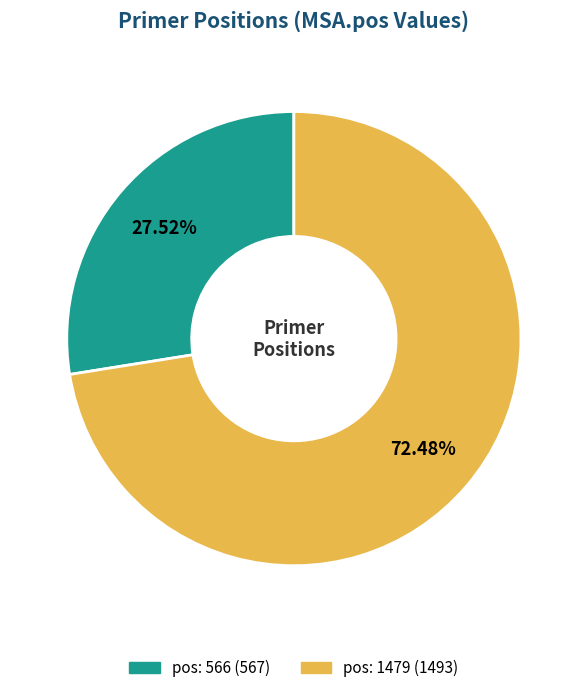

The pos: 566 slice represents 28% of the pie. True or false?

True